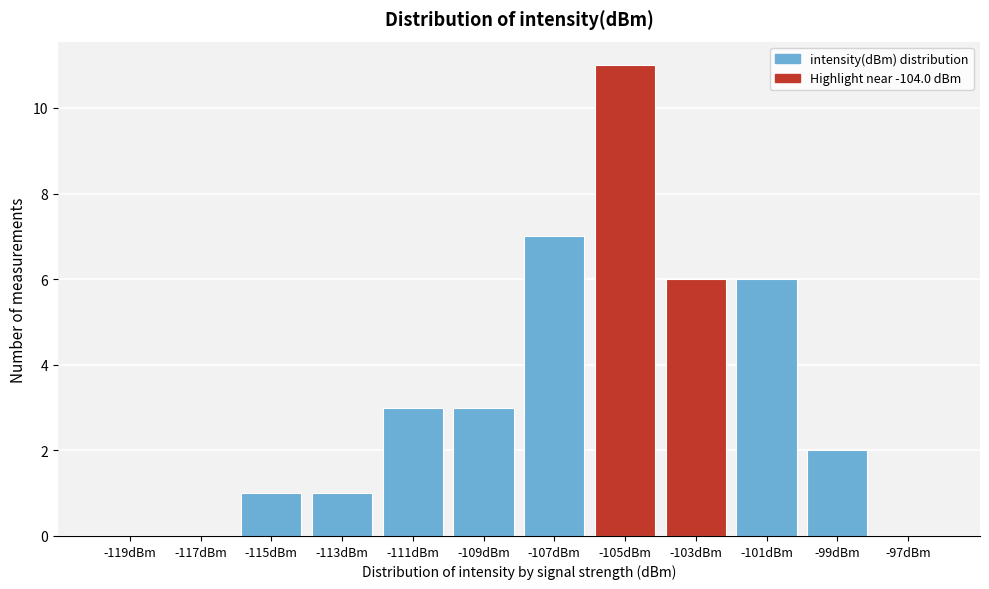

Reading right to left, list all the values displayed in this chart.

-97dBm=0	-99dBm=2	-101dBm=6	-103dBm=6	-105dBm=11	-107dBm=7	-109dBm=3	-111dBm=3	-113dBm=1	-115dBm=1	-117dBm=0	-119dBm=0